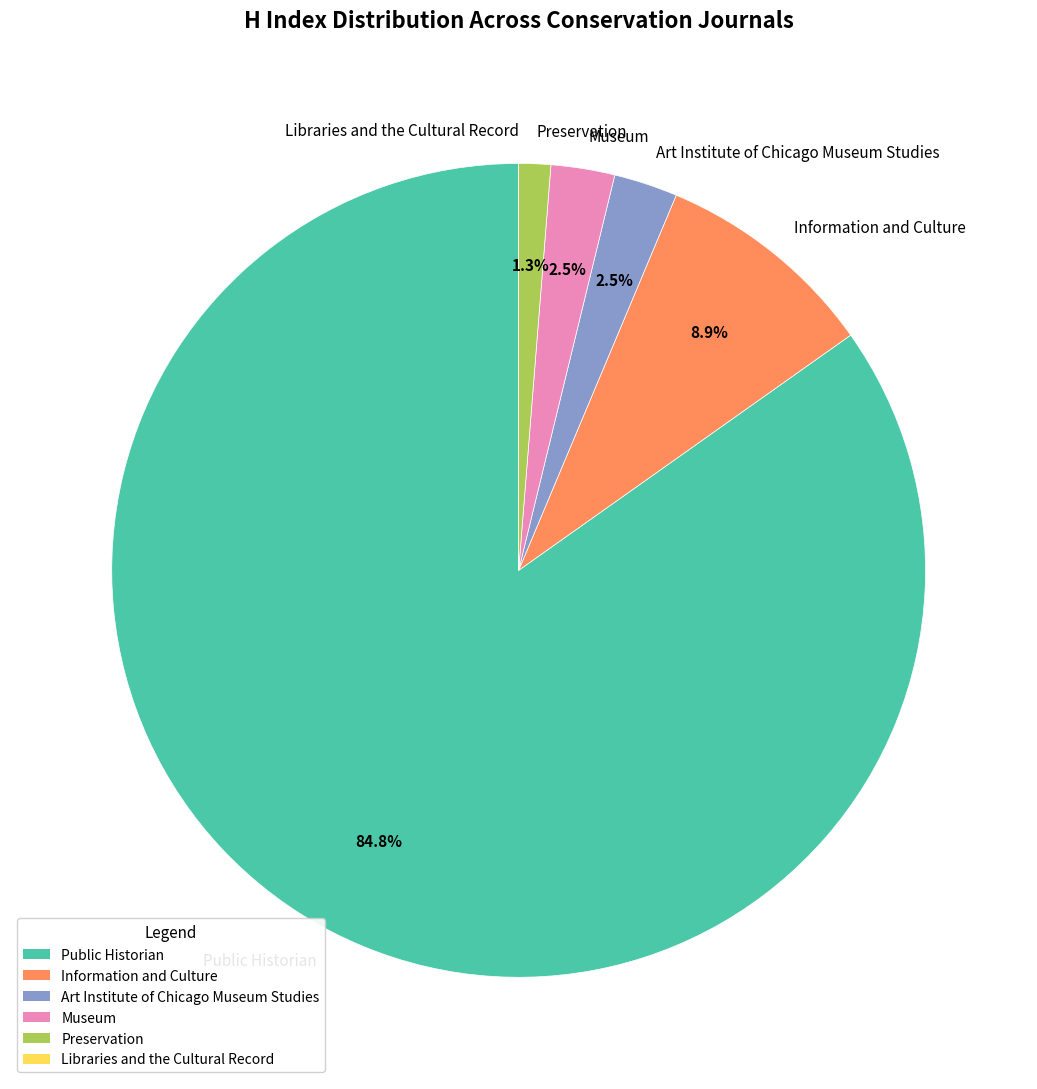

True or false: Information and Culture accounts for 9% of the total.

True